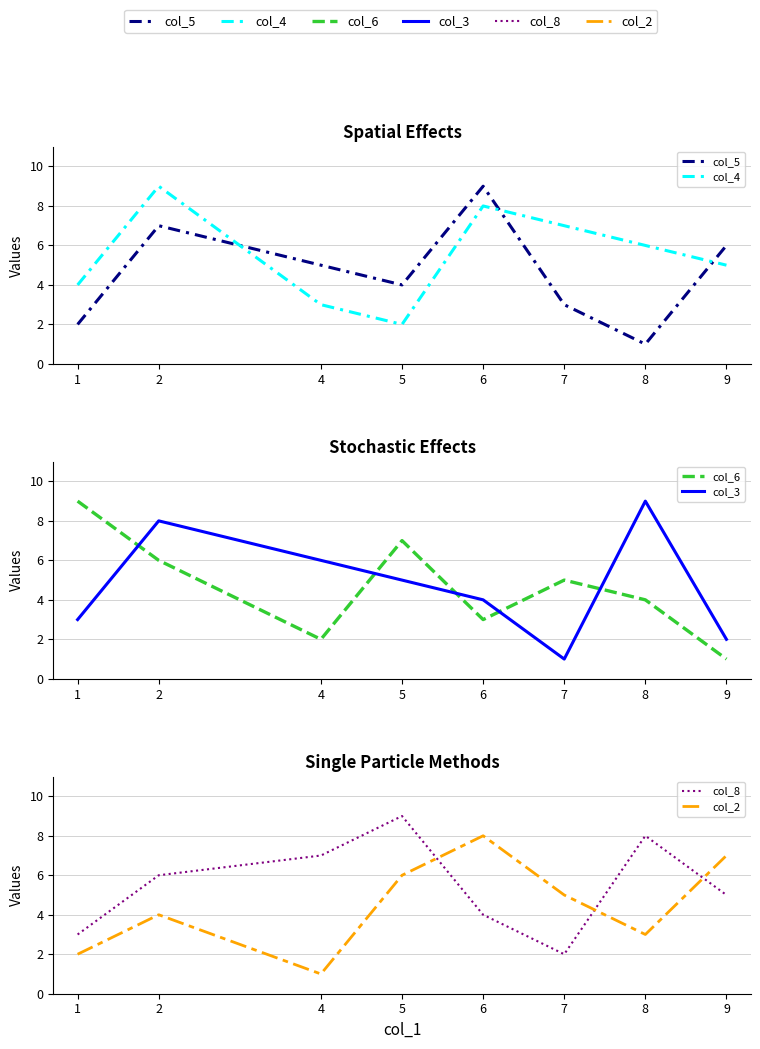

Does the chart display data point markers on the line(s)?

No